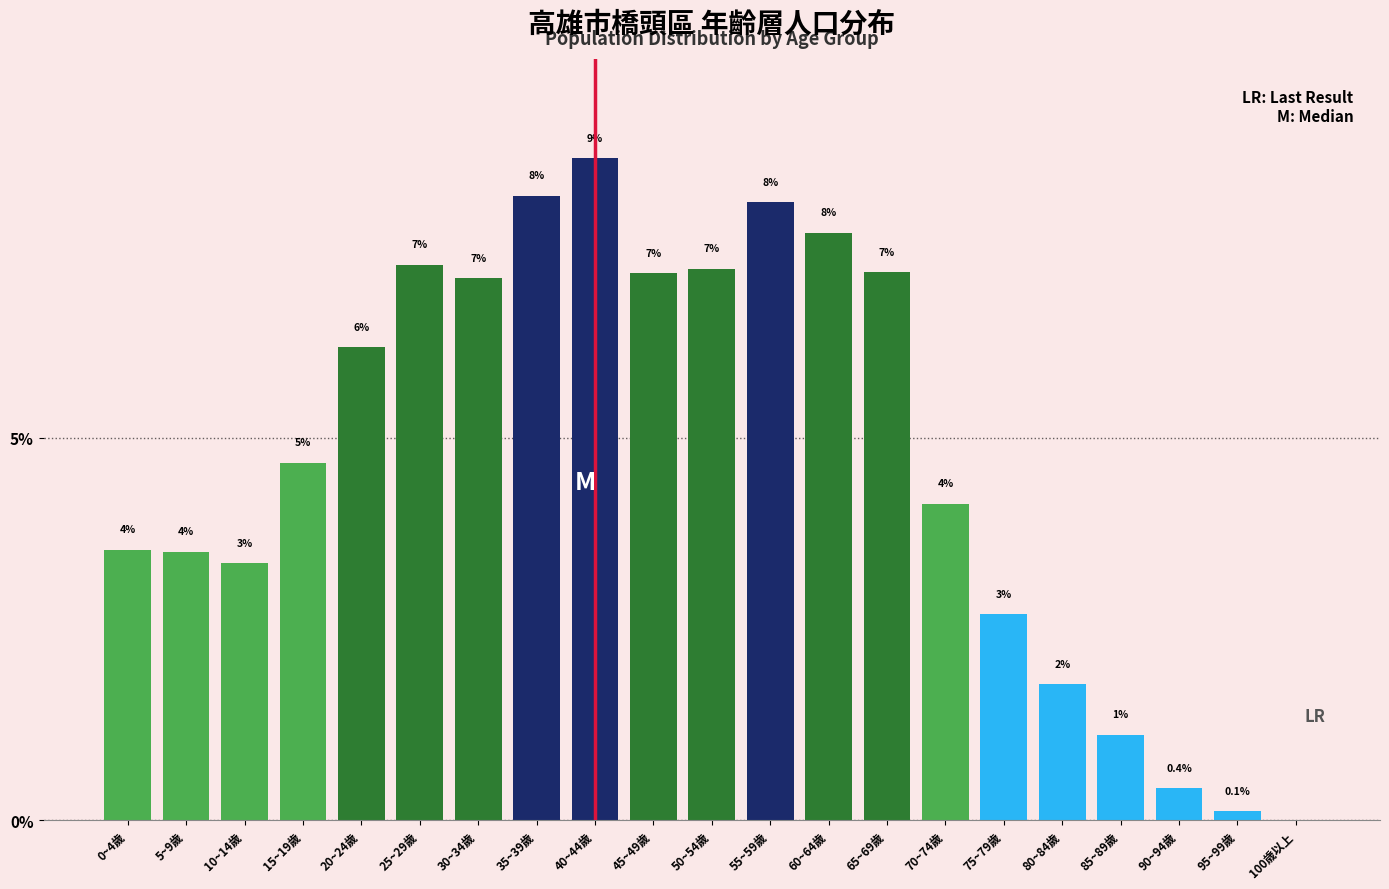

Are the bars horizontal?

No